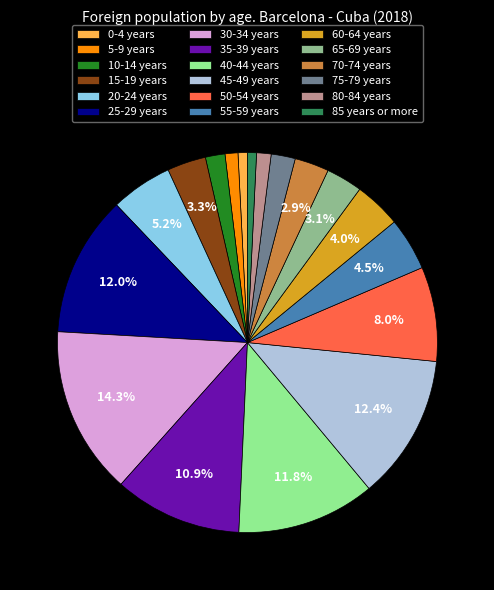

To the nearest percent, what is the difference between the 55-59 years and 5-9 years slice percentages?

3%